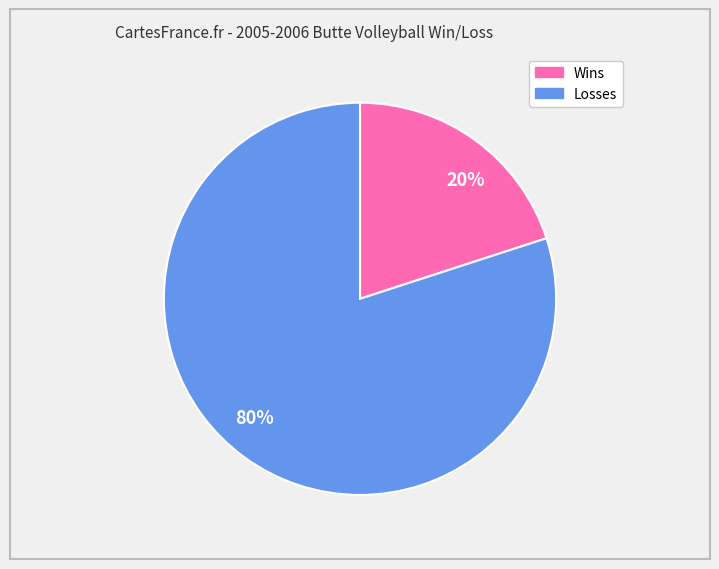

Which category has the smallest portion of the pie?

20%